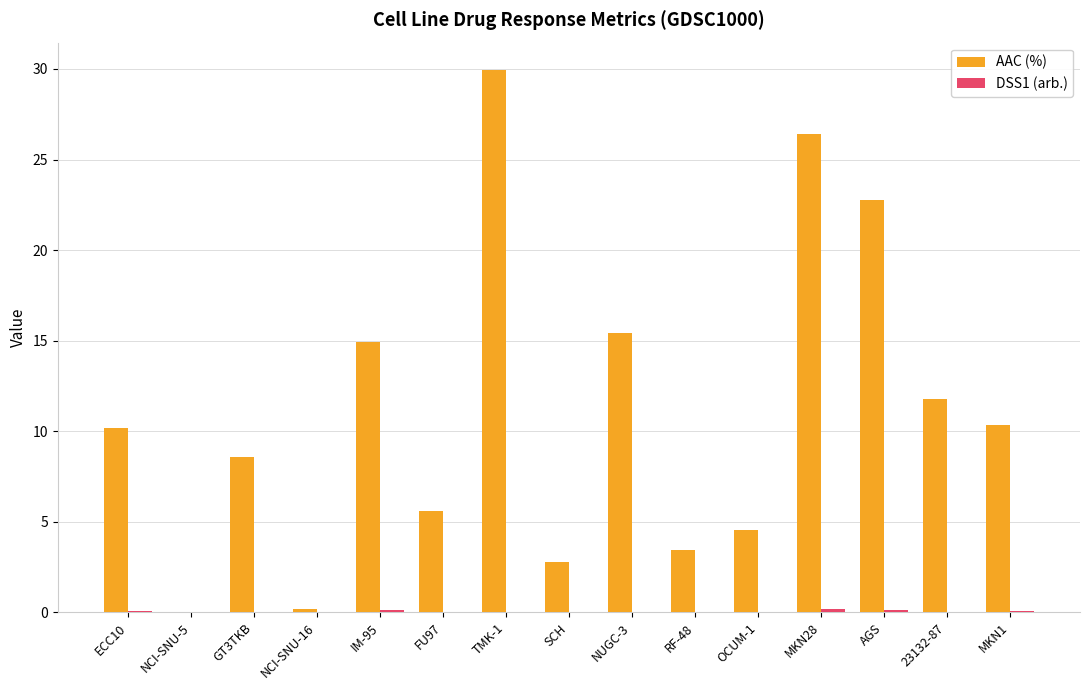

Which series has the largest total across all categories?

AAC (%)